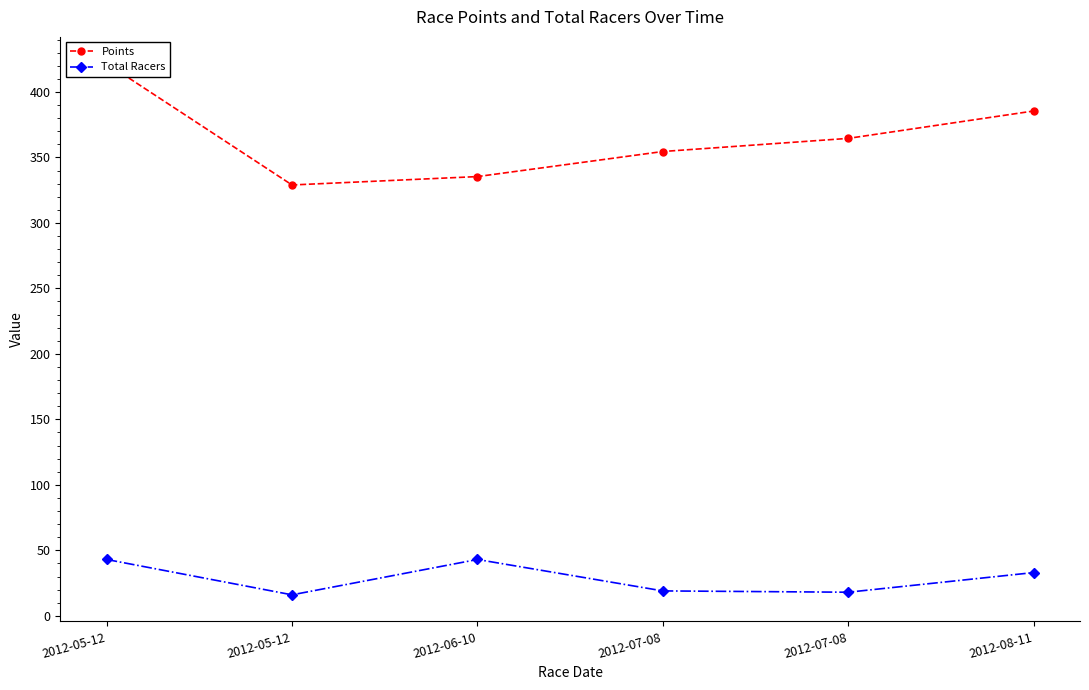

What is the maximum value shown in the chart?

421.8